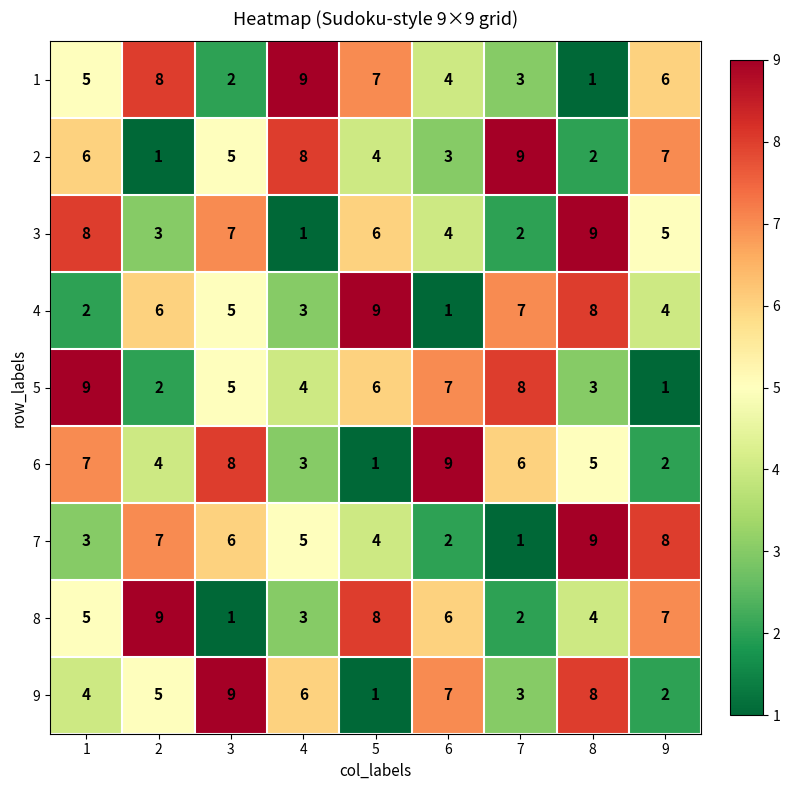

What is the sum of all 1 values?

45